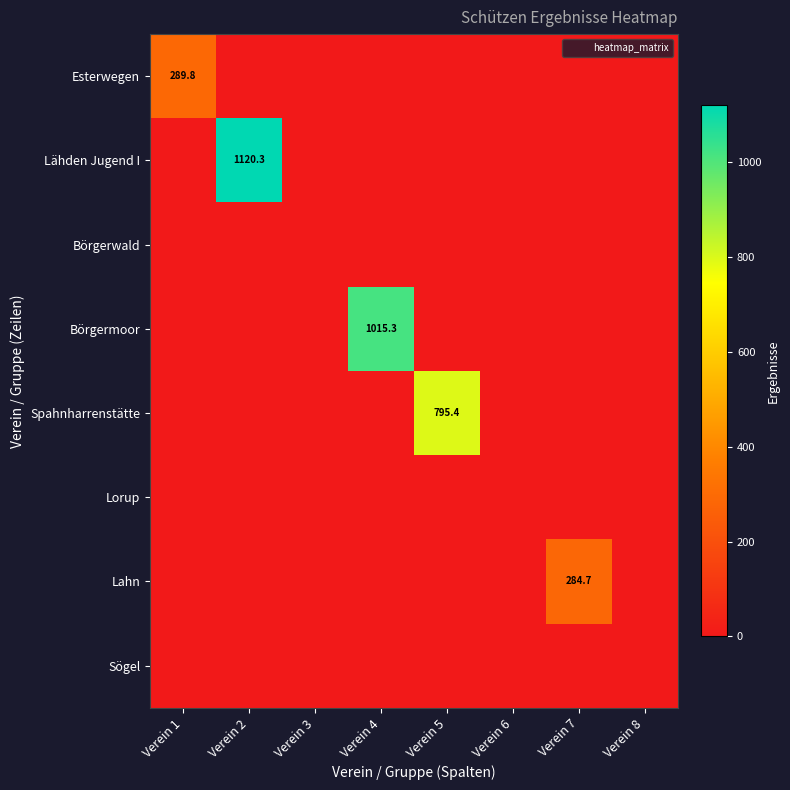

Which has a higher value, Verein 6 or Verein 8?

Verein 6